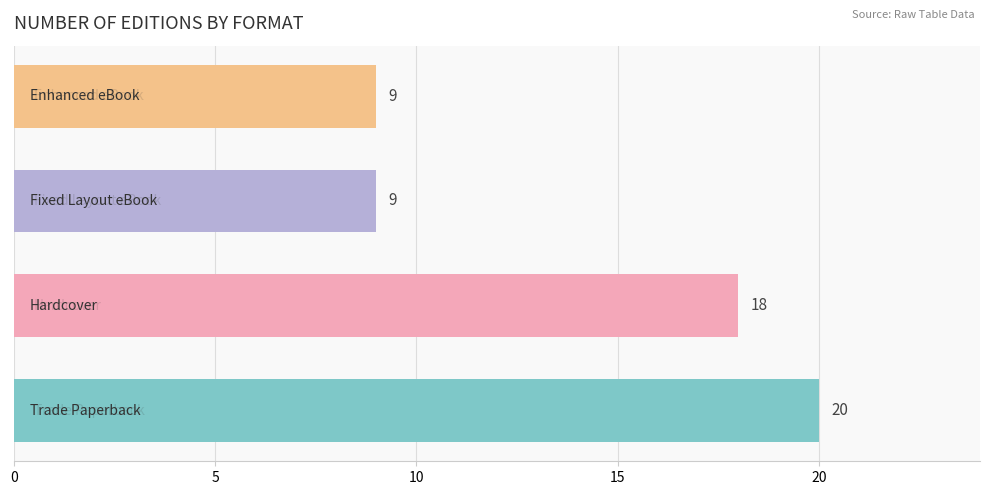

What is the difference between the maximum and minimum values?

11